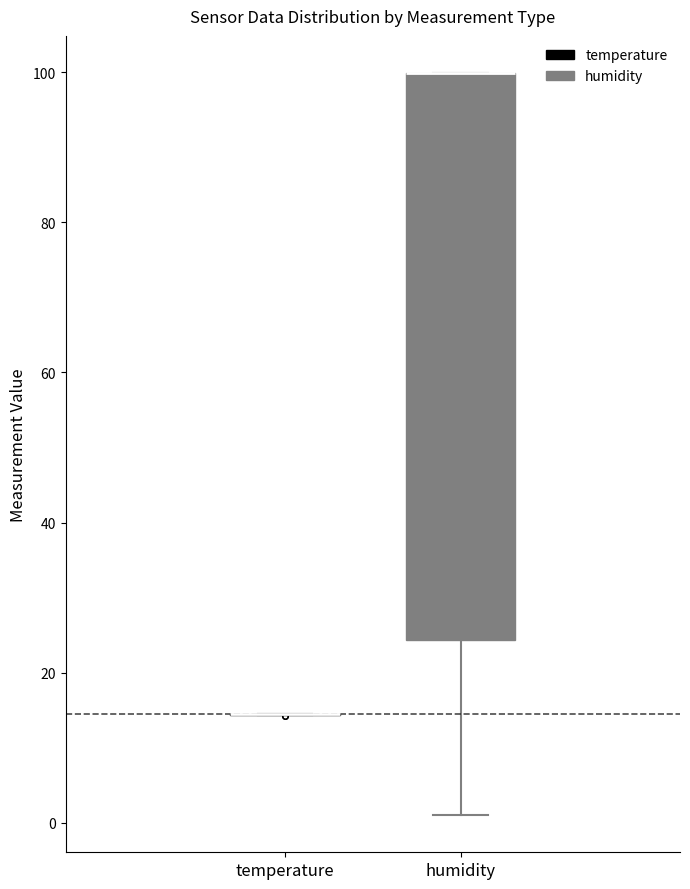

Which box is the tallest, from its lower edge to its upper edge?

humidity